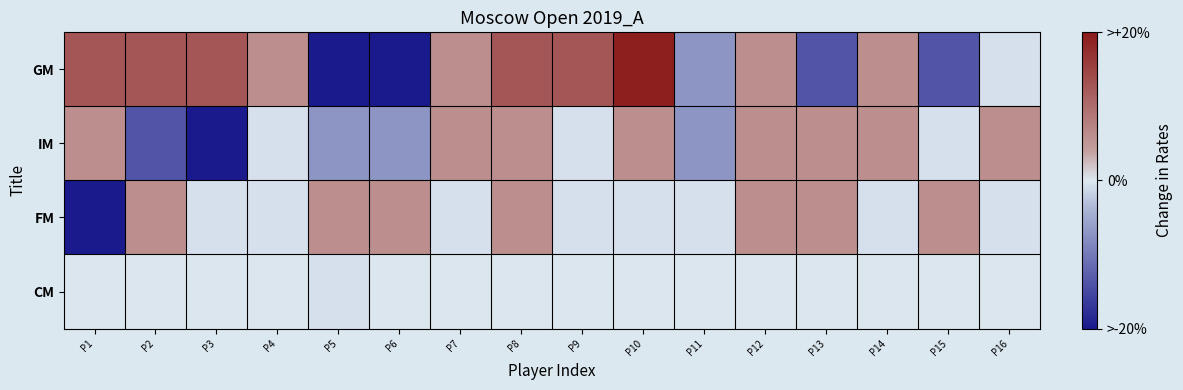

What is the total value across all series at P9?

14.5